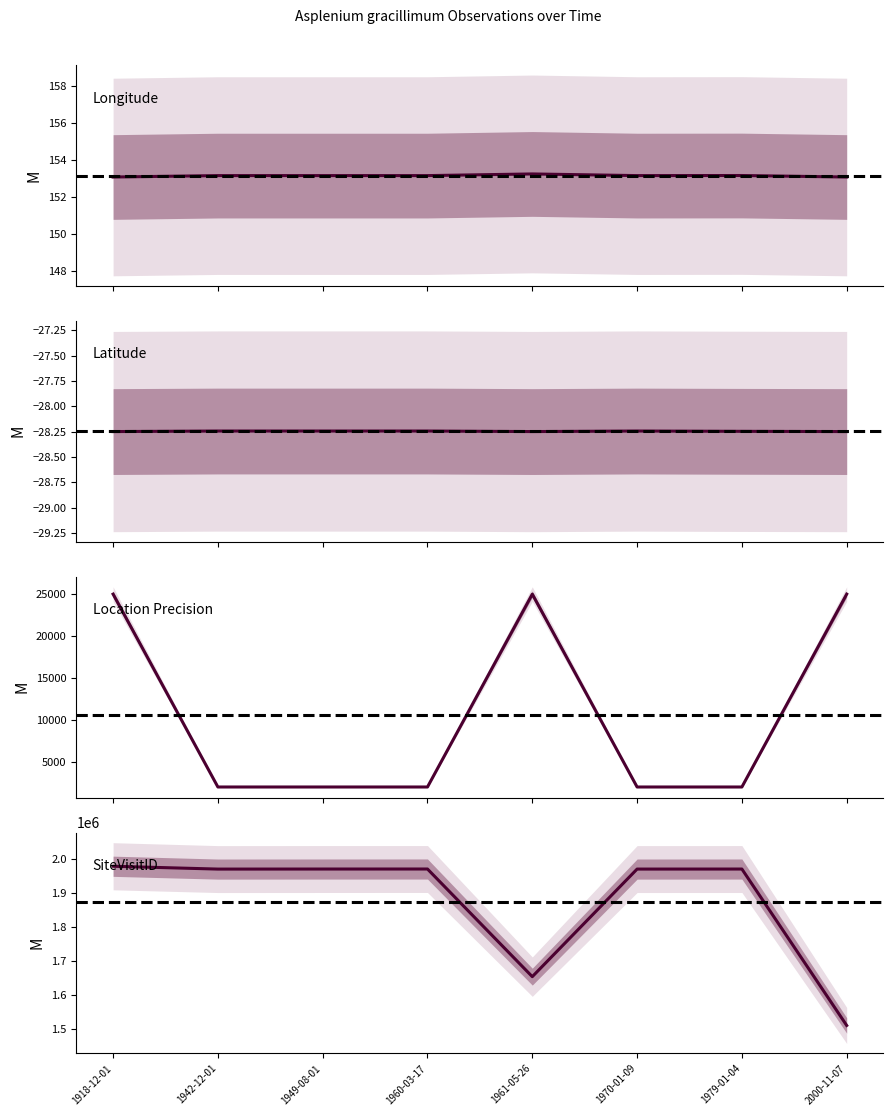

What position from the left is 1970-01-09?

6